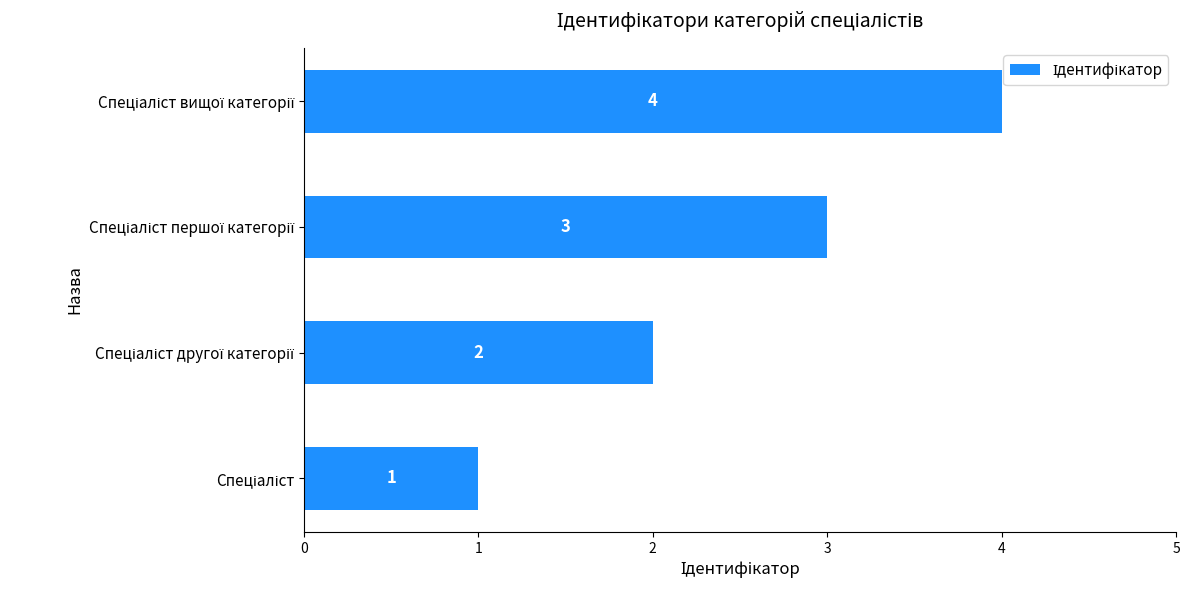

What is the difference between the maximum and minimum values?

3